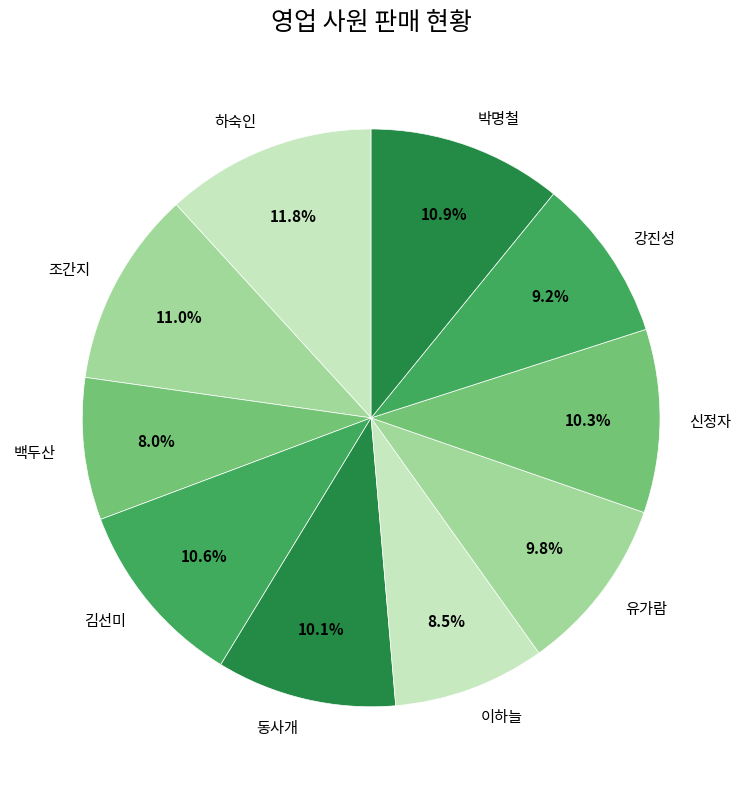

What percentage do 신정자 and 유가람 together represent?

20.1%